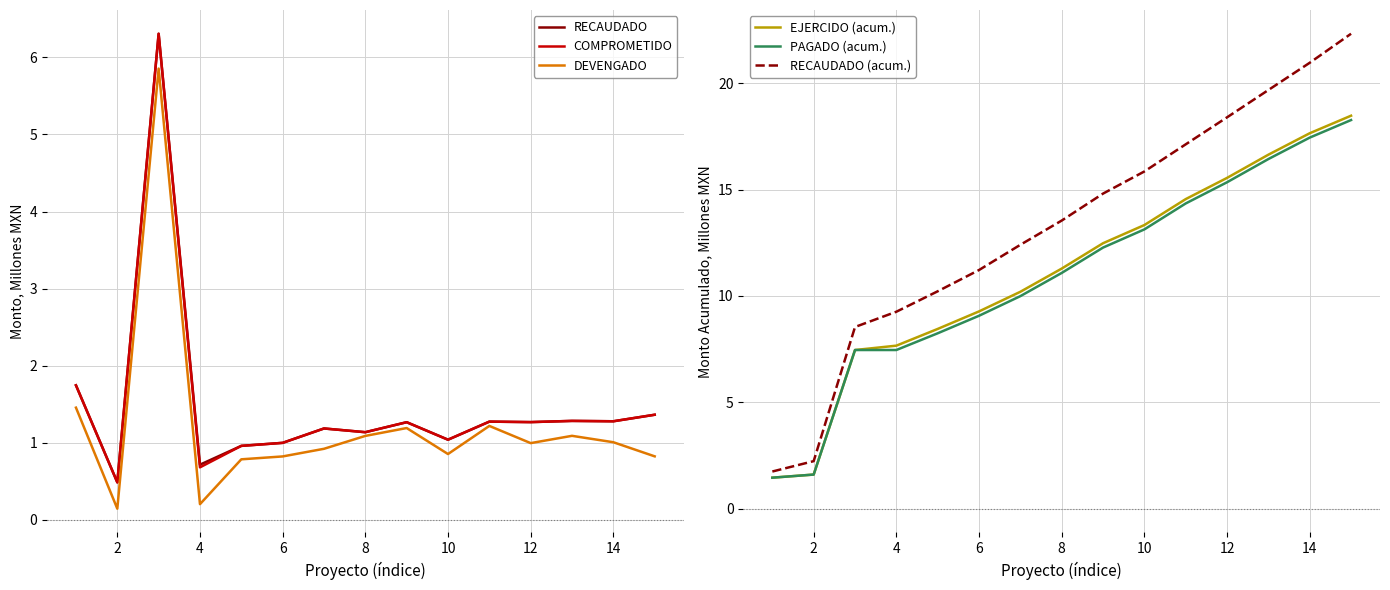

True or false: DEVENGADO has a value of 1.6 at 12.

False